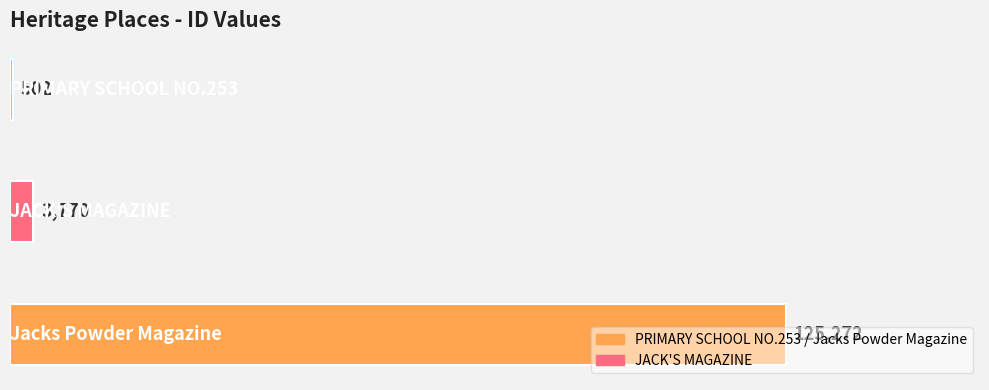

What is the value of the 1st bar from the top?

502